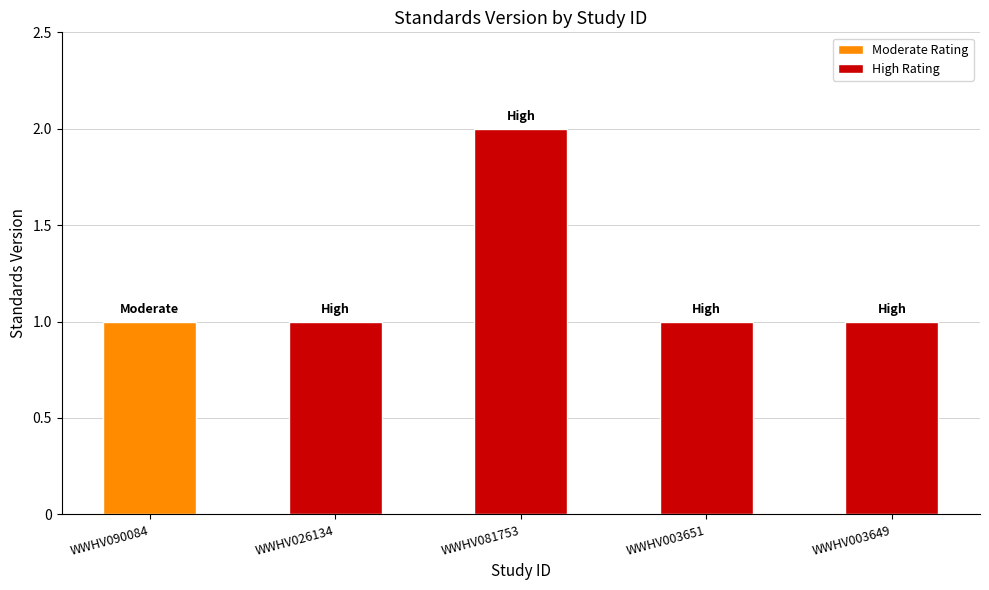

The value of High Rating at WWHV003649 is 0. True or false?

False